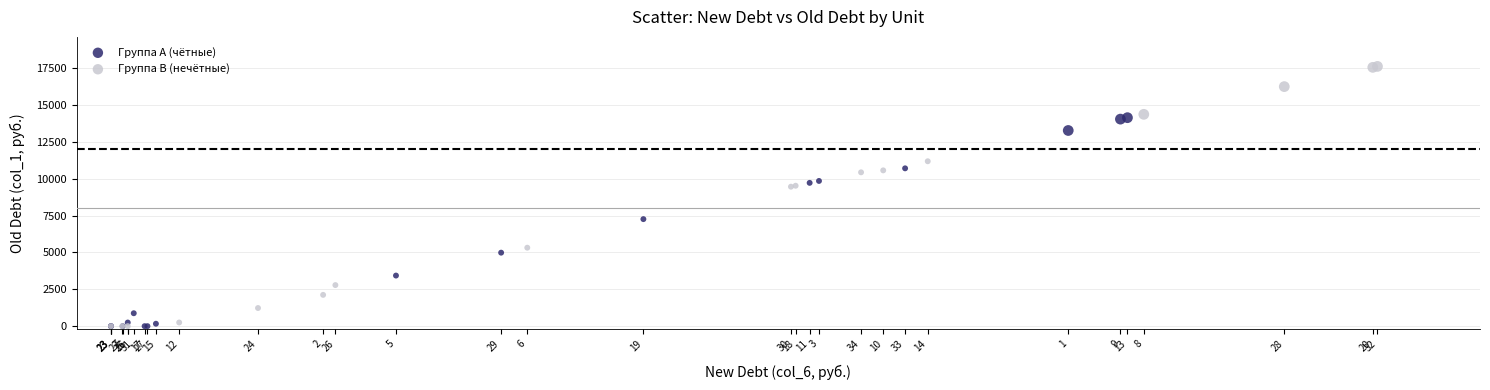

Which series has the widest spread of Y values?

Группа B (нечётные)